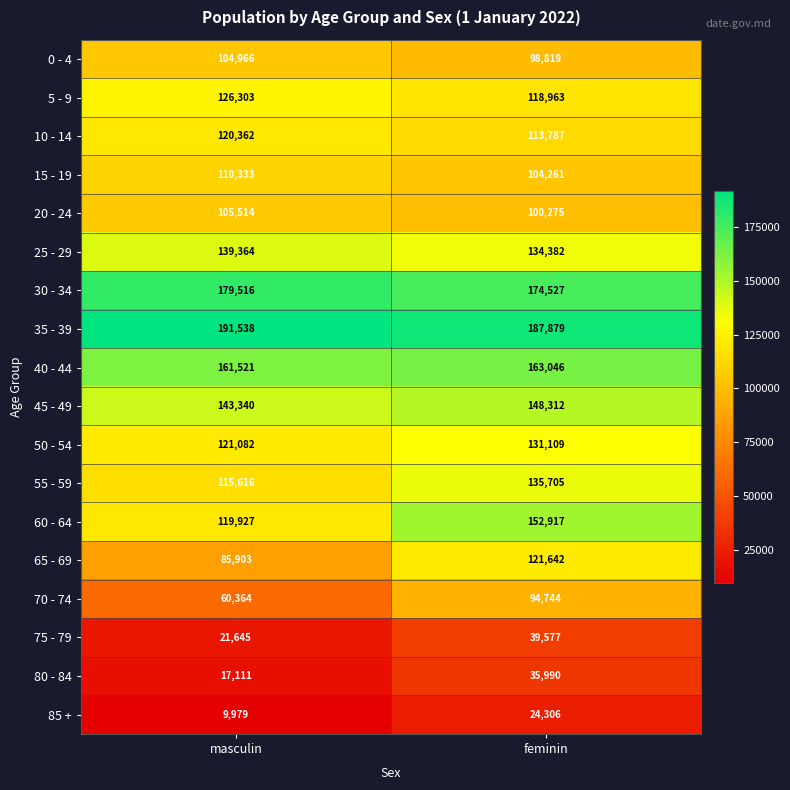

What is the difference between the highest and lowest values at masculin?

181559